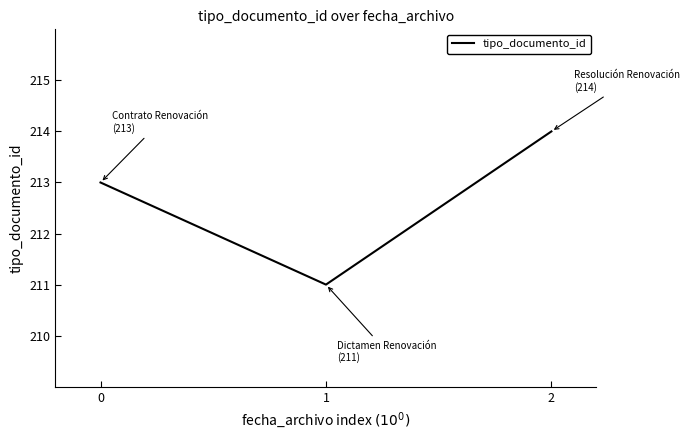

What is the difference between the maximum and minimum values?

3